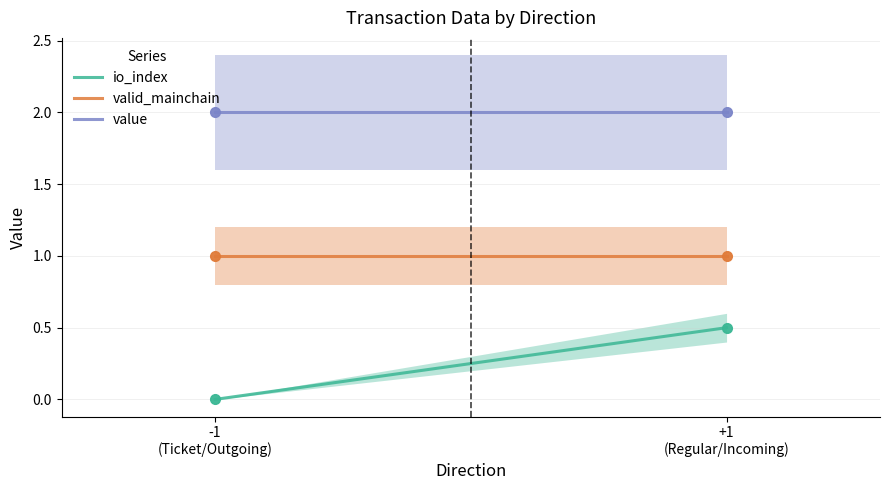

True or false: value and valid_mainchain cross at least once.

False